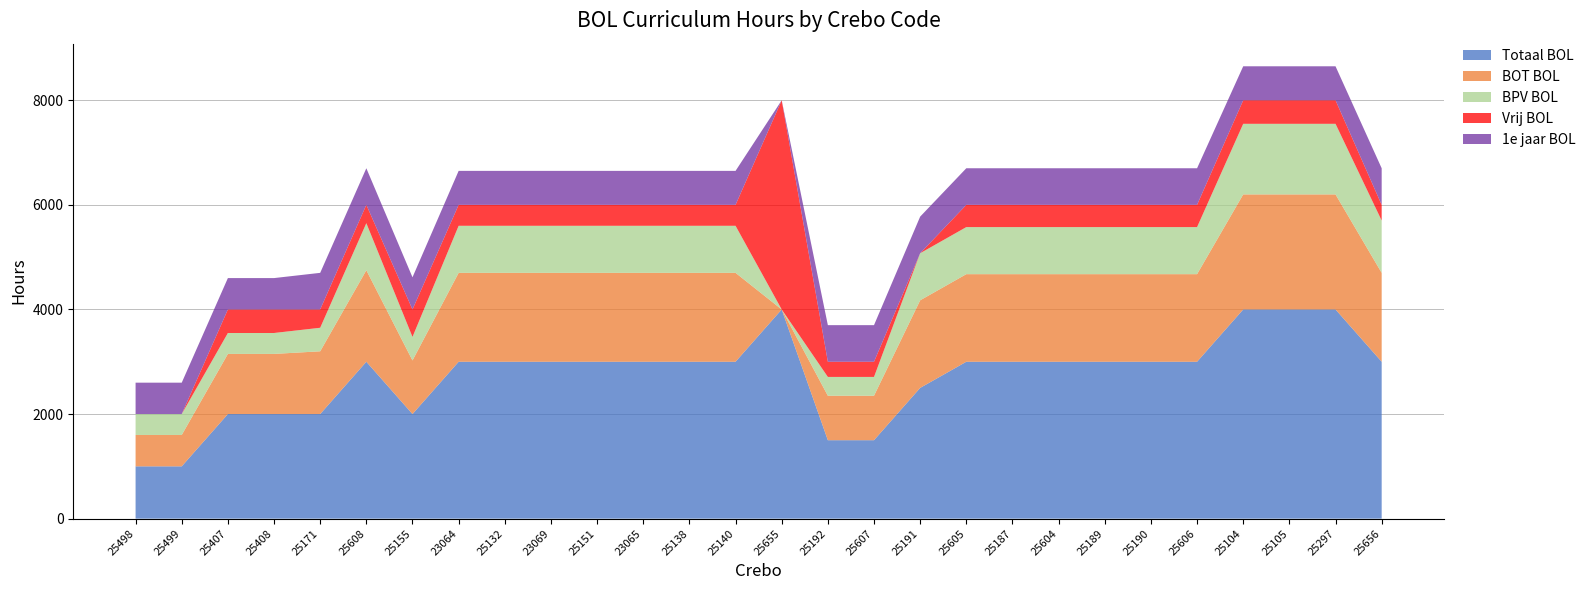

Reading left to right, extract all data points from this chart.

Totaal BOL: 25498=1000	25499=1000	25407=2000	25408=2000	25171=2000	25608=3000	25155=2000	23064=3000	25132=3000	23069=3000	25151=3000	23065=3000	25138=3000	25140=3000	25655=4000	25192=1500	25607=1500	25191=2500	25605=3000	25187=3000	25604=3000	25189=3000	25190=3000	25606=3000	25104=4000	25105=4000	25297=4000	25656=3000
BOT BOL: 25498=600	25499=600	25407=1150	25408=1150	25171=1200	25608=1750	25155=1025	23064=1700	25132=1700	23069=1700	25151=1700	23065=1700	25138=1700	25140=1700	25655=0	25192=850	25607=850	25191=1675	25605=1675	25187=1675	25604=1675	25189=1675	25190=1675	25606=1675	25104=2200	25105=2200	25297=2200	25656=1700
BPV BOL: 25498=400	25499=400	25407=400	25408=400	25171=450	25608=900	25155=450	23064=900	25132=900	23069=900	25151=900	23065=900	25138=900	25140=900	25655=0	25192=360	25607=360	25191=900	25605=900	25187=900	25604=900	25189=900	25190=900	25606=900	25104=1350	25105=1350	25297=1350	25656=1000
Vrij BOL: 25498=0	25499=0	25407=450	25408=450	25171=350	25608=350	25155=525	23064=400	25132=400	23069=400	25151=400	23065=400	25138=400	25140=400	25655=4000	25192=290	25607=290	25191=0	25605=425	25187=425	25604=425	25189=425	25190=425	25606=425	25104=450	25105=450	25297=450	25656=300
1e jaar BOL: 25498=600	25499=600	25407=600	25408=600	25171=700	25608=700	25155=615	23064=650	25132=650	23069=650	25151=650	23065=650	25138=650	25140=650	25655=0	25192=700	25607=700	25191=700	25605=700	25187=700	25604=700	25189=700	25190=700	25606=700	25104=650	25105=650	25297=650	25656=700